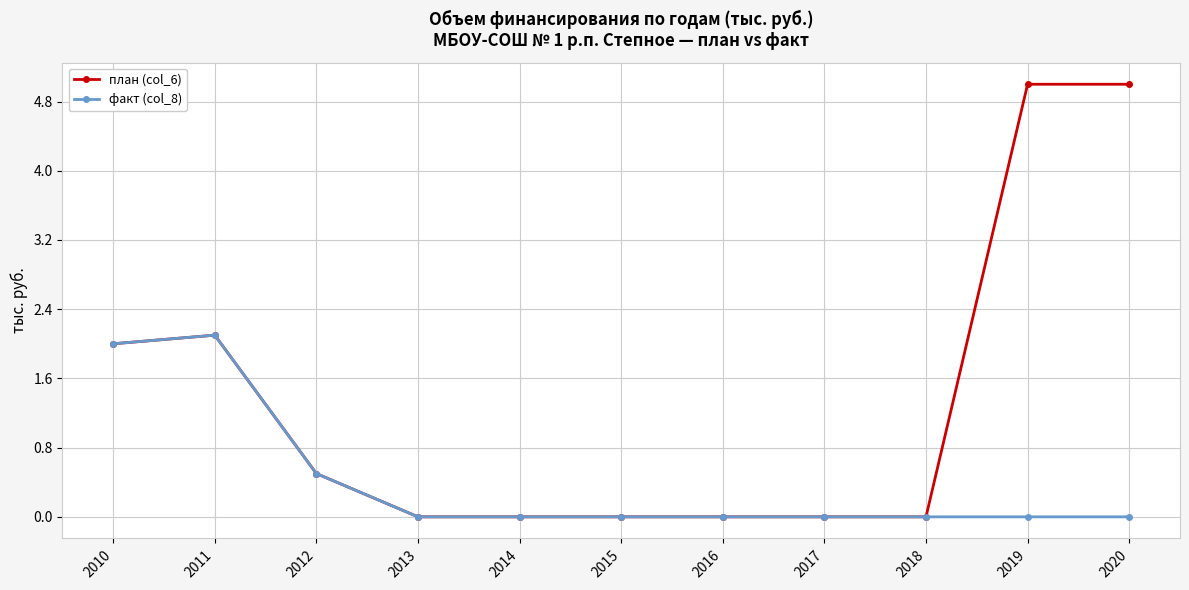

Is this an area chart (filled region under the line)?

No